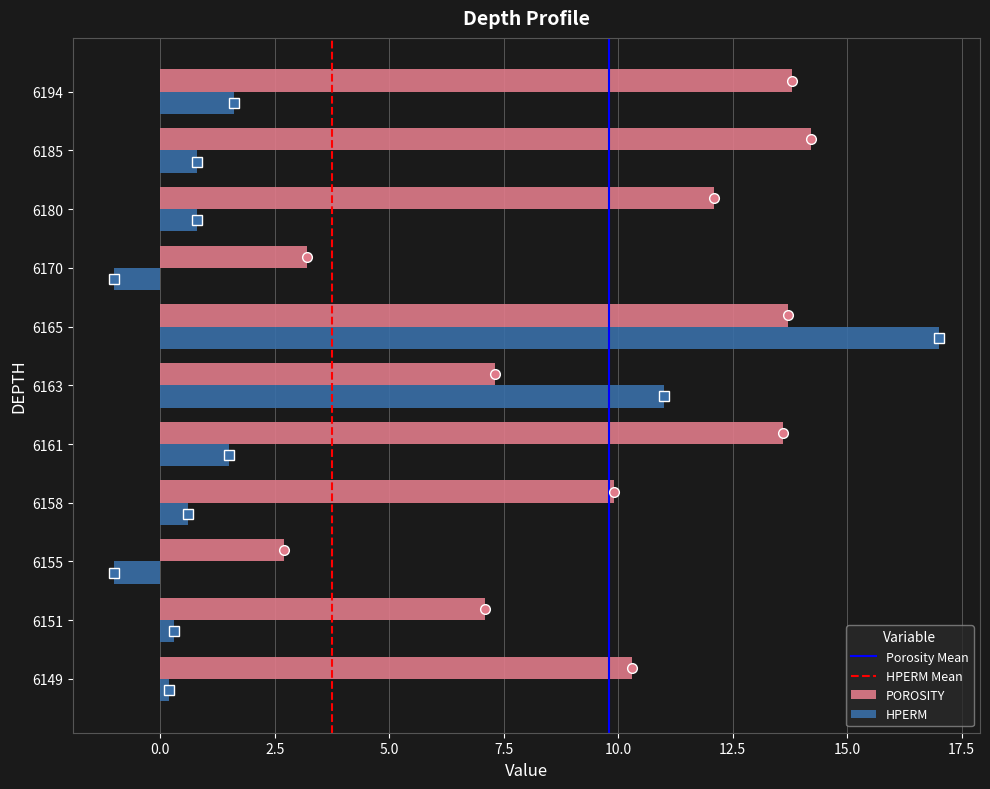

What is the difference between the highest and lowest values at 6158?

9.3